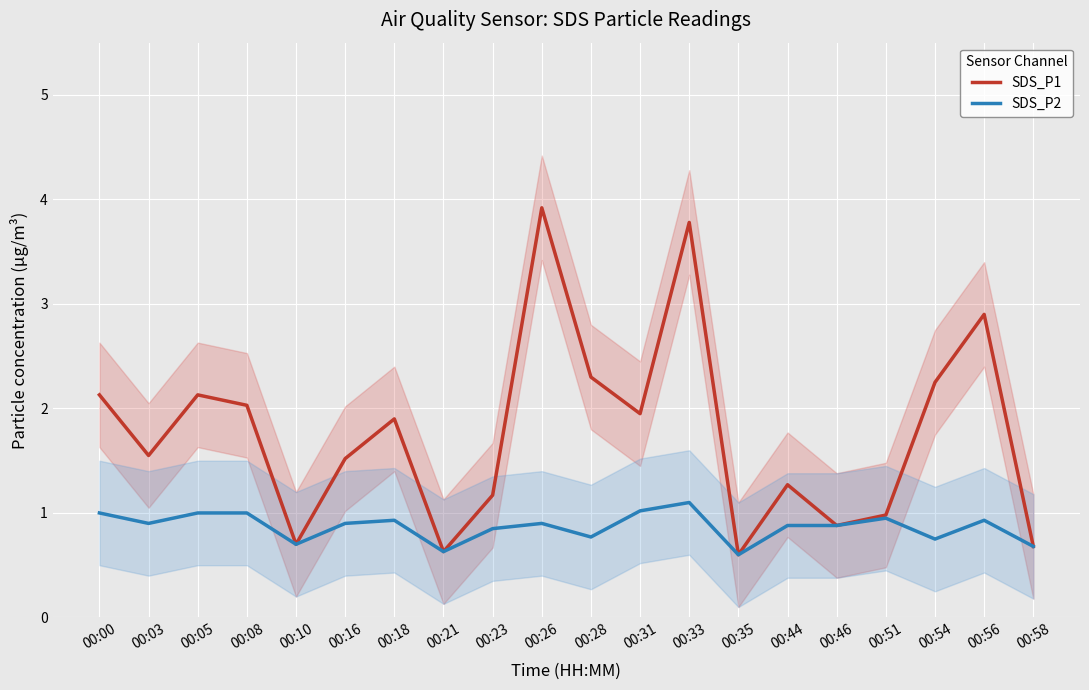

What is the total value across all series at 00:35?

1.2